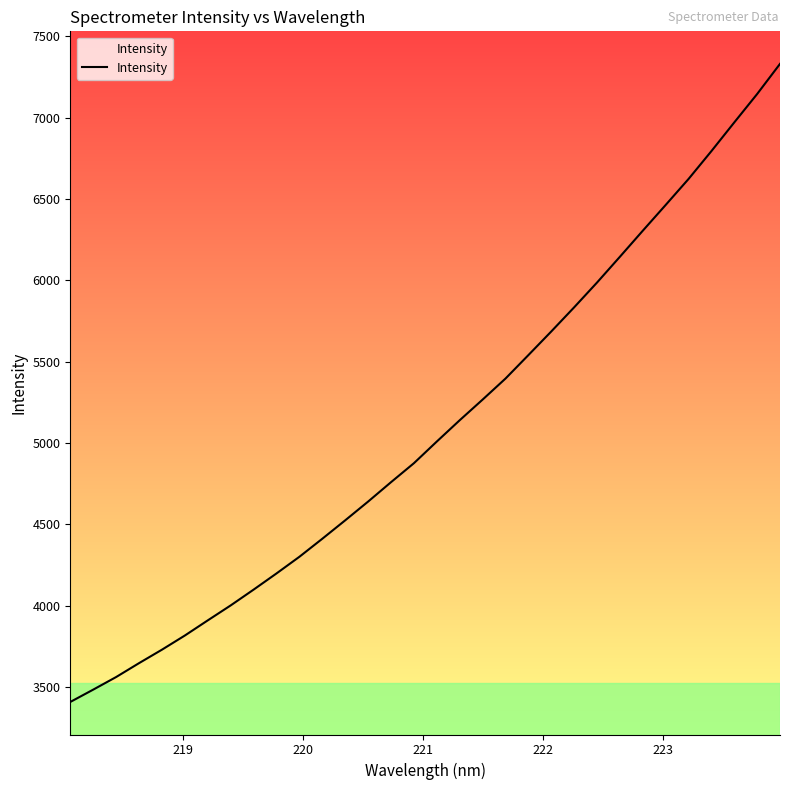

What is the smallest value displayed?

3409.0